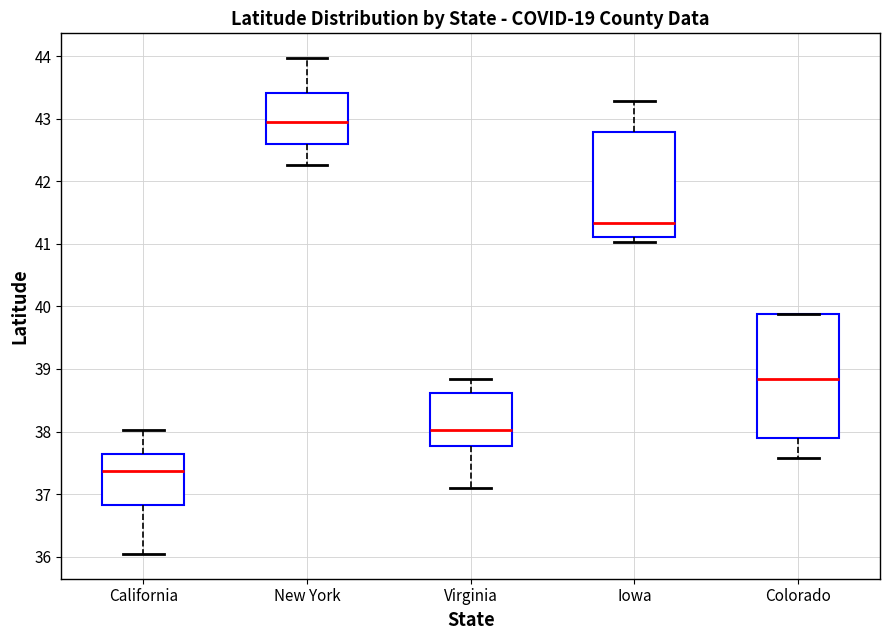

Which box's median line is the highest?

New York